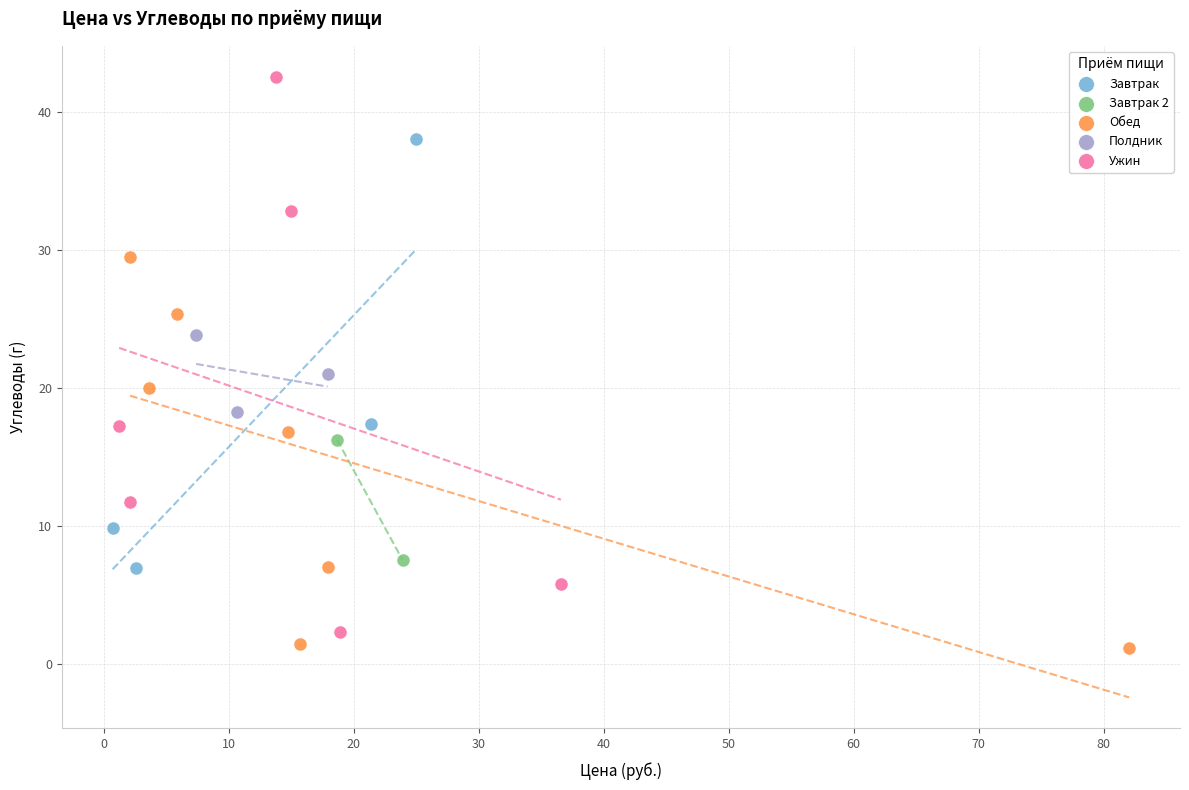

Which series has the largest Y range (max minus min)?

Ужин